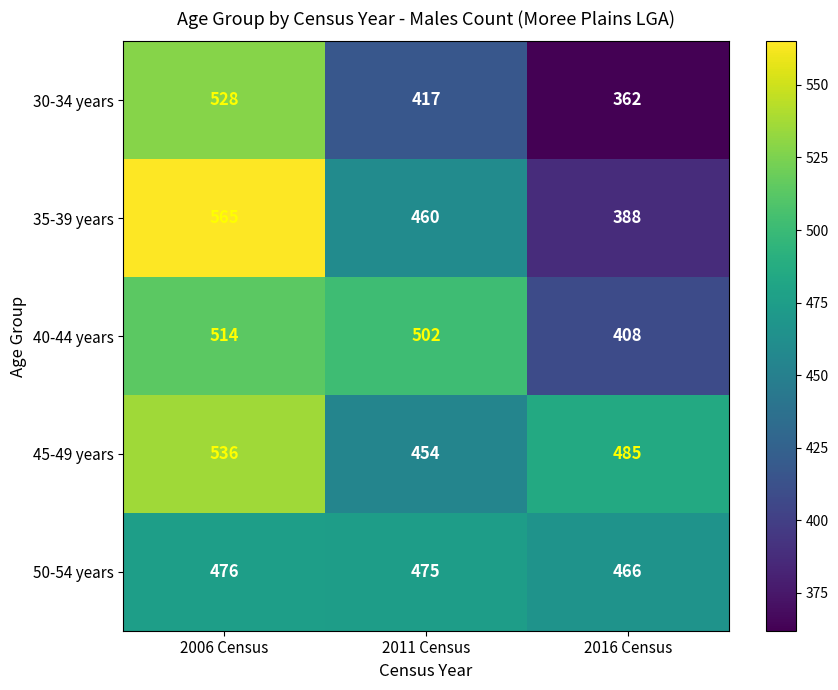

Reading left to right, list all the values displayed in this chart.

30-34 years: 528	417	362
35-39 years: 565	460	388
40-44 years: 514	502	408
45-49 years: 536	454	485
50-54 years: 476	475	466